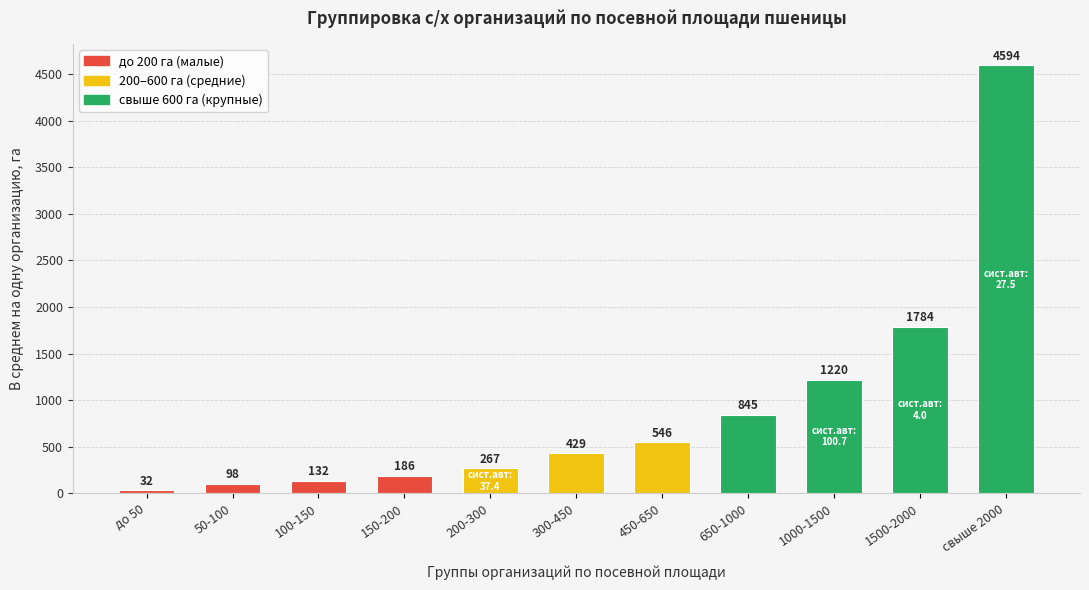

What value does the data have at 650-1000?

844.8